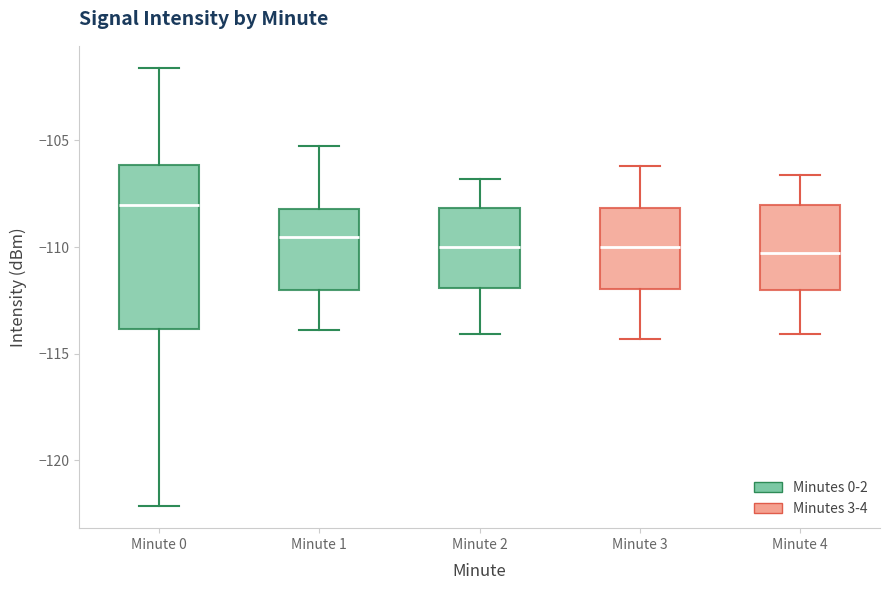

Which box is the tallest, from its lower edge to its upper edge?

Minute 0